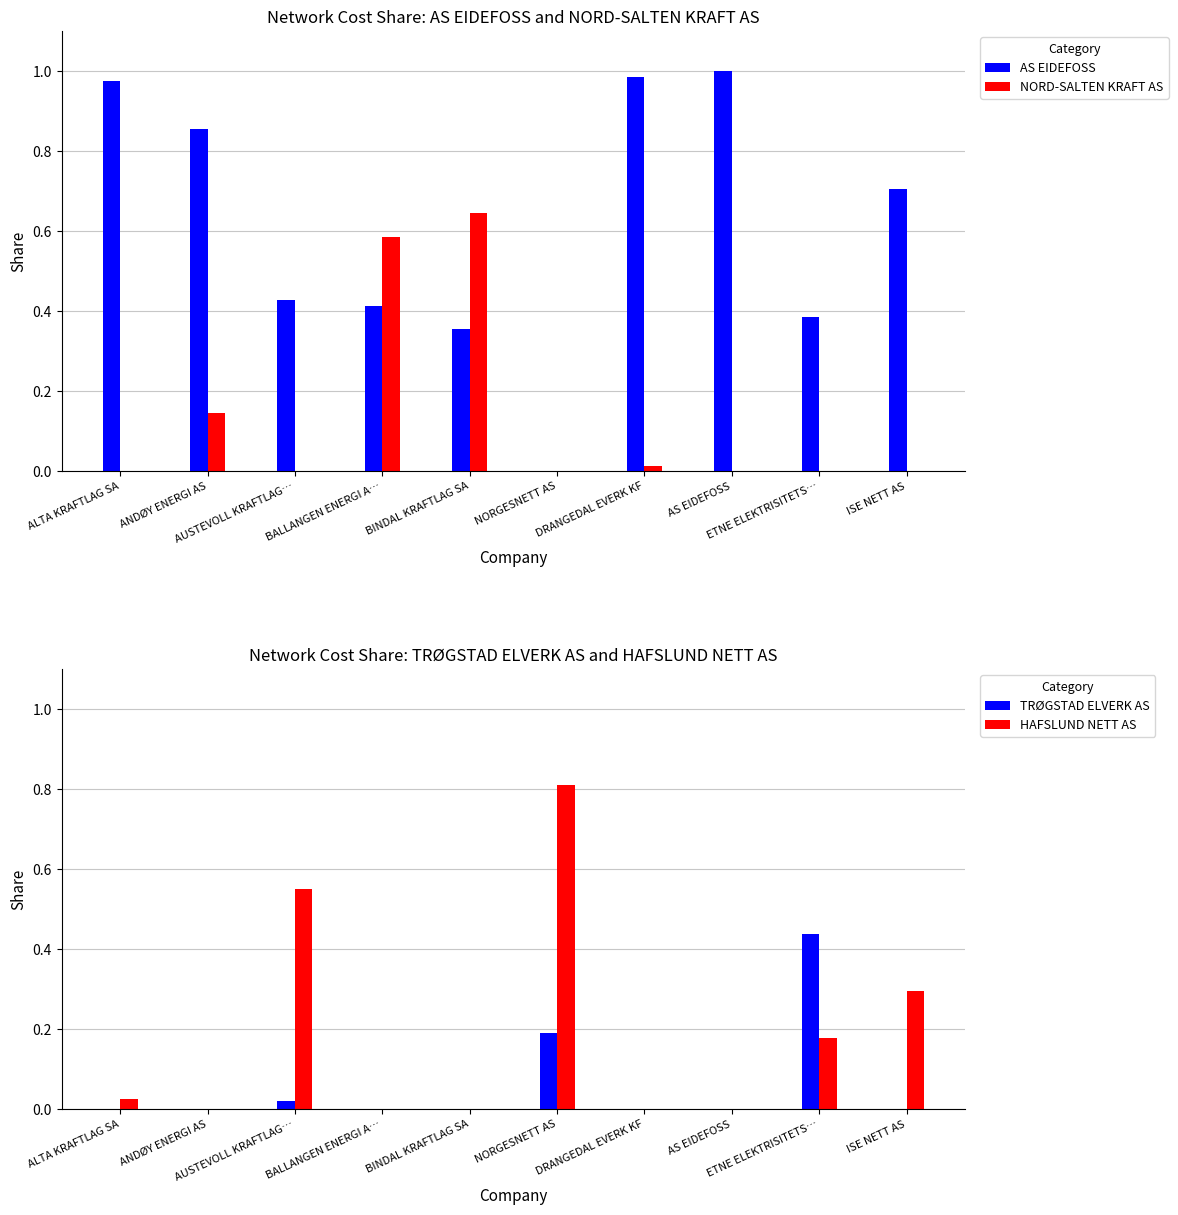

What is the label of the 4th bar from the left?

BALLANGEN ENERGI A…